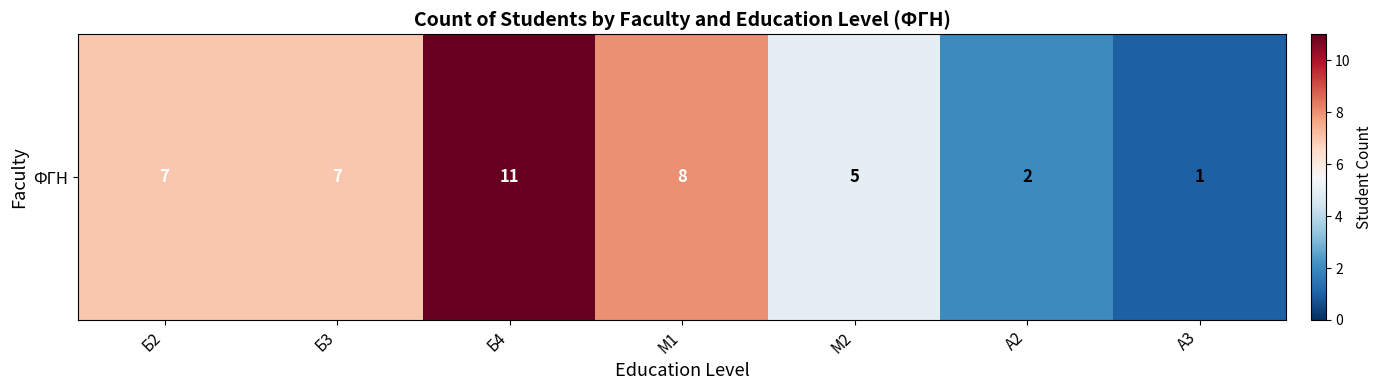

What is the smallest value displayed?

1